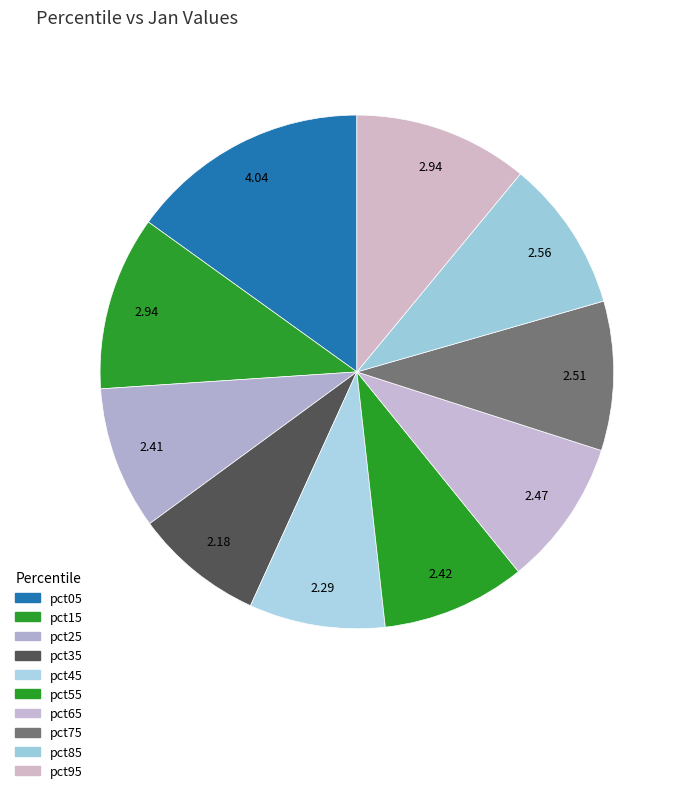

How many slices are in this pie chart?

10